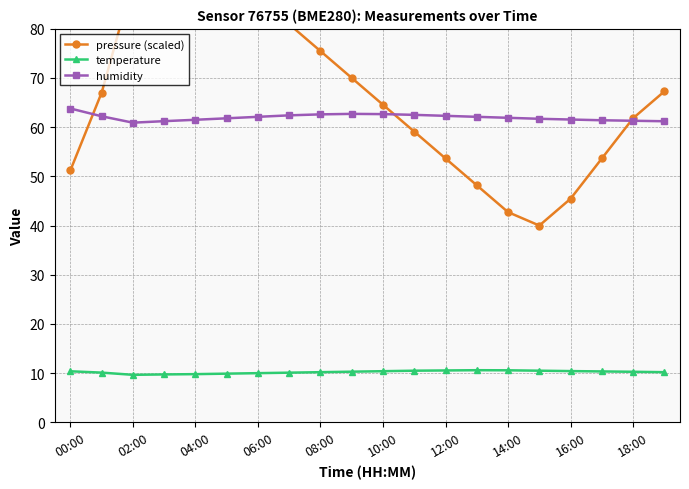

What is the difference between the maximum and minimum values in the temperature series?

0.9